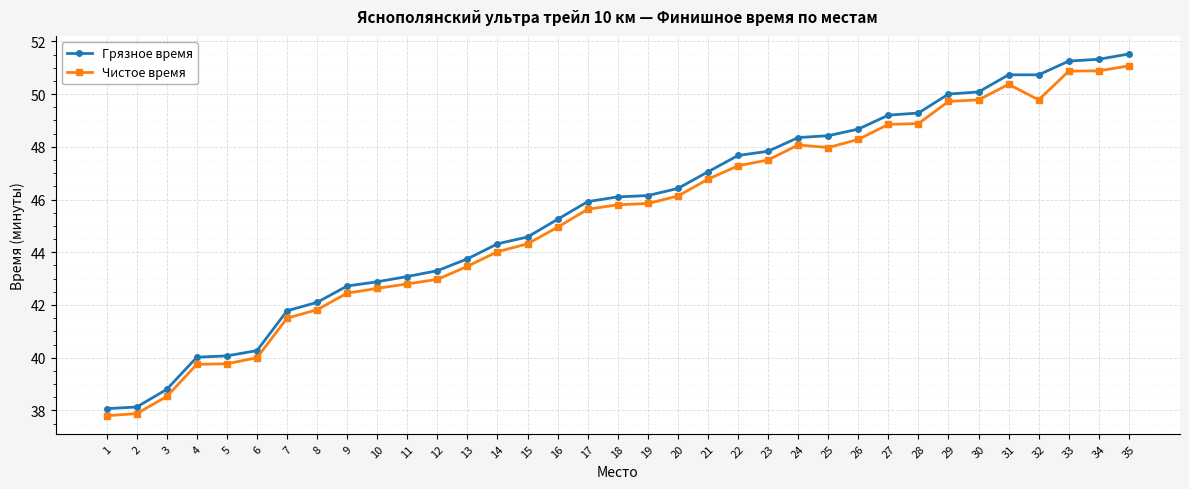

Does the chart display data point markers on the line(s)?

Yes